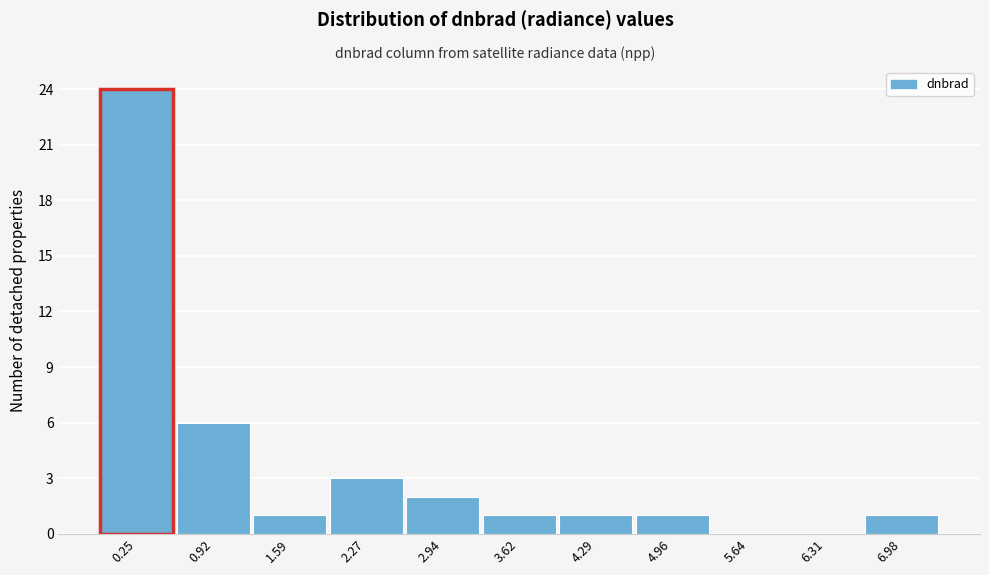

Reading left to right, what are all the values shown in this chart?

0.25=24	0.92=6	1.59=1	2.27=3	2.94=2	3.62=1	4.29=1	4.96=1	5.64=0	6.31=0	6.98=1